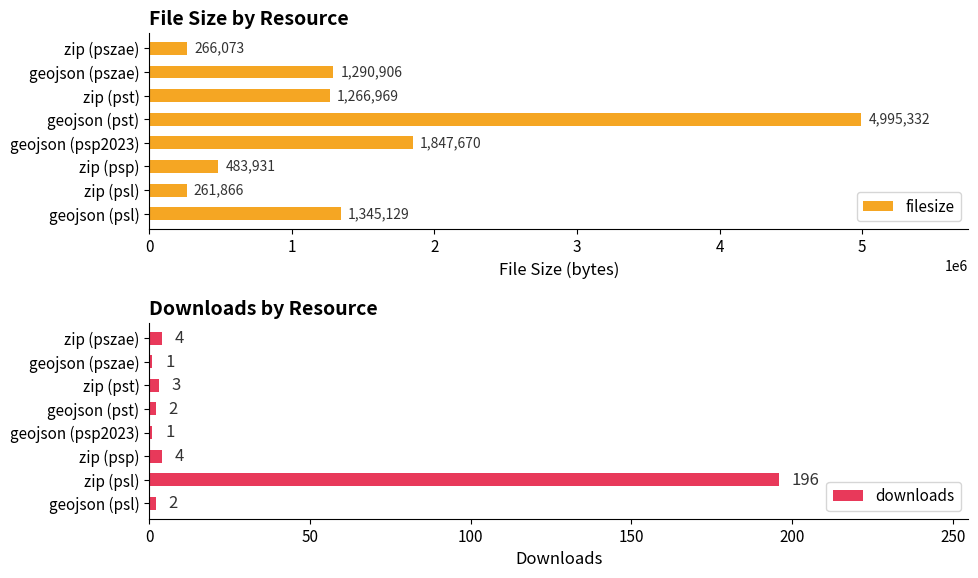

Reading left to right, what are all the values shown in this chart?

filesize: 266073	1290906	1266969	4995332	1847670	483931	261866	1345129
downloads: 4	1	3	2	1	4	196	2